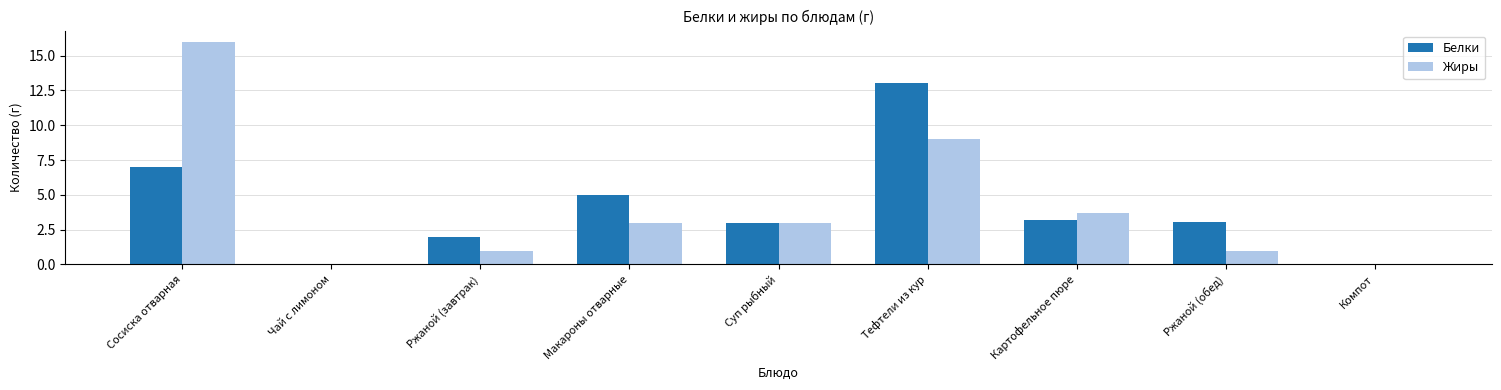

Between Ржаной (завтрак) and Картофельное пюре, which series saw the biggest shift?

Жиры